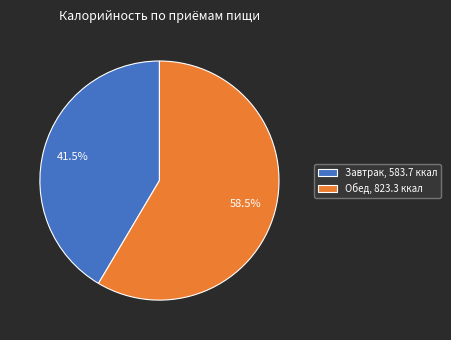

True or false: Обед accounts for 49% of the total.

False